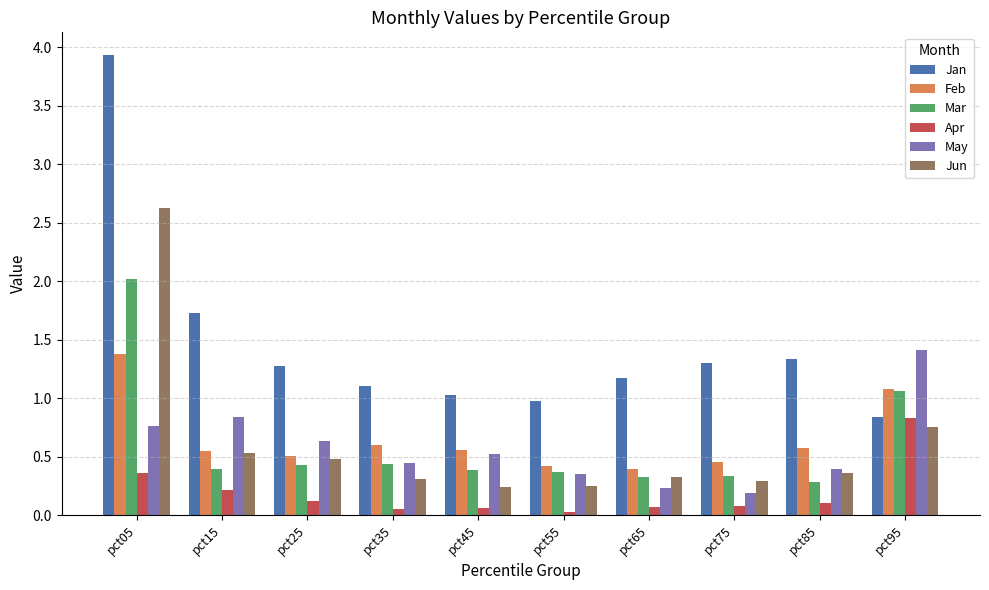

Is it true that Jun equals 0.5 at pct15?

True